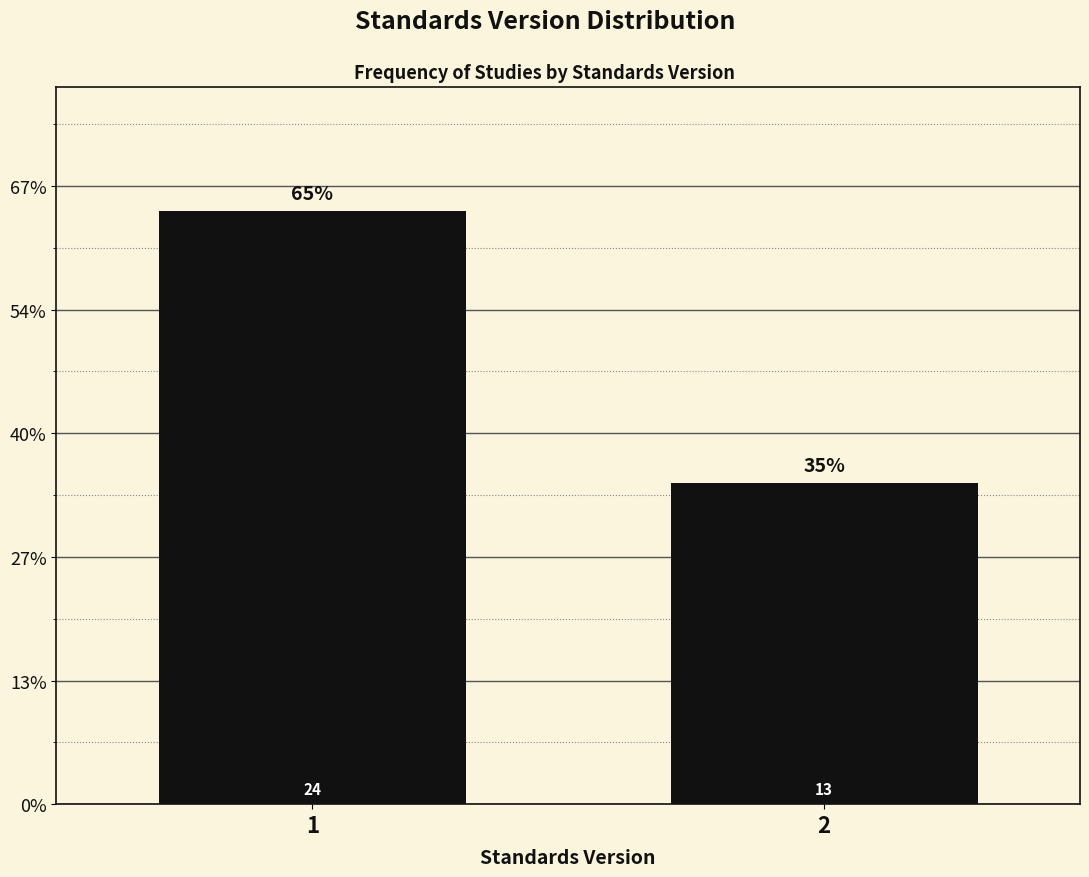

Does the chart contain any negative values?

No